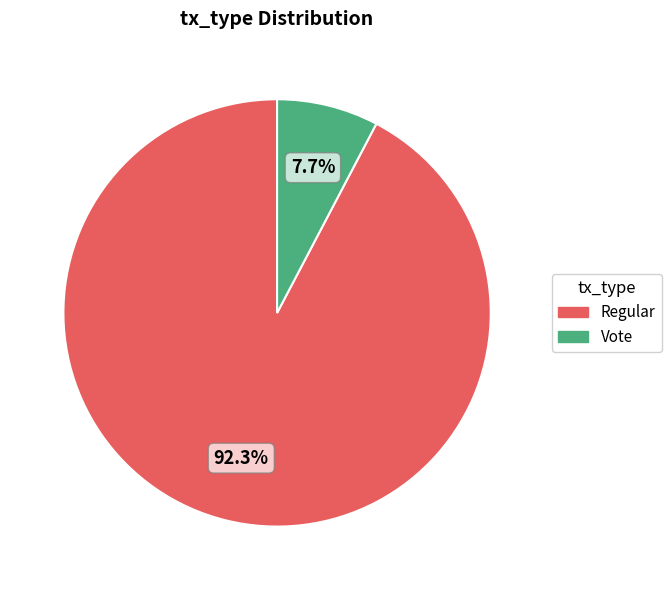

How many slices are in this pie chart?

2